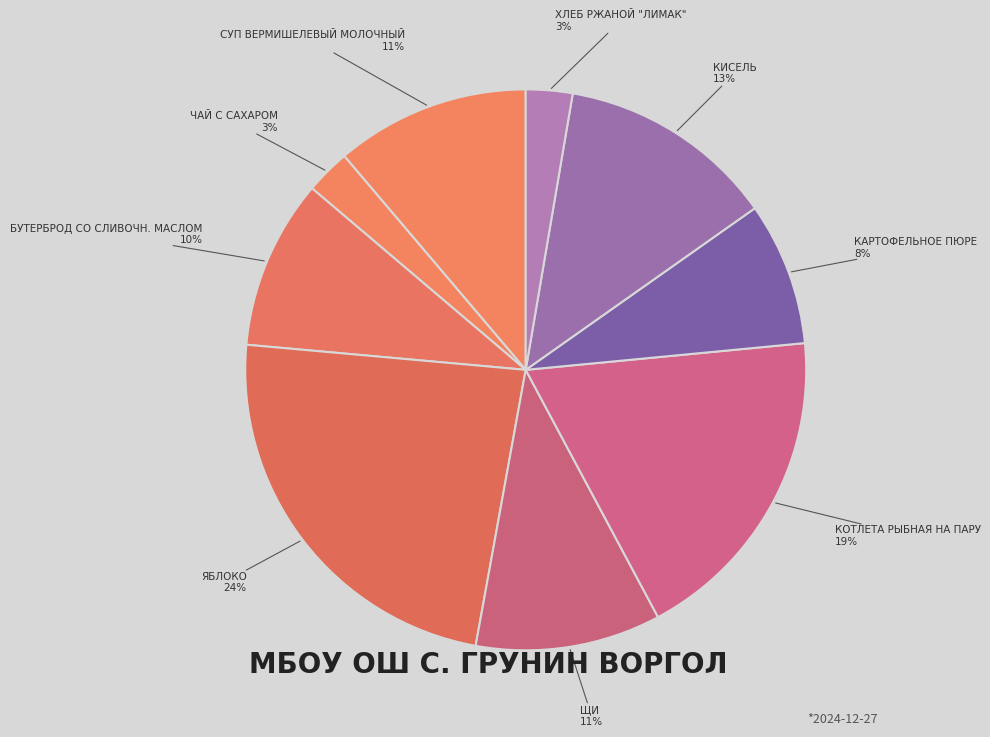

Rank the categories by value from highest to lowest.

Яблоко, Котлета рыбная на пару, Кисель, Суп вермишелевый молочный, Щи, Бутерброд со сливочн. маслом, Картофельное пюре, Хлеб ржаной "Лимак", Чай с сахаром